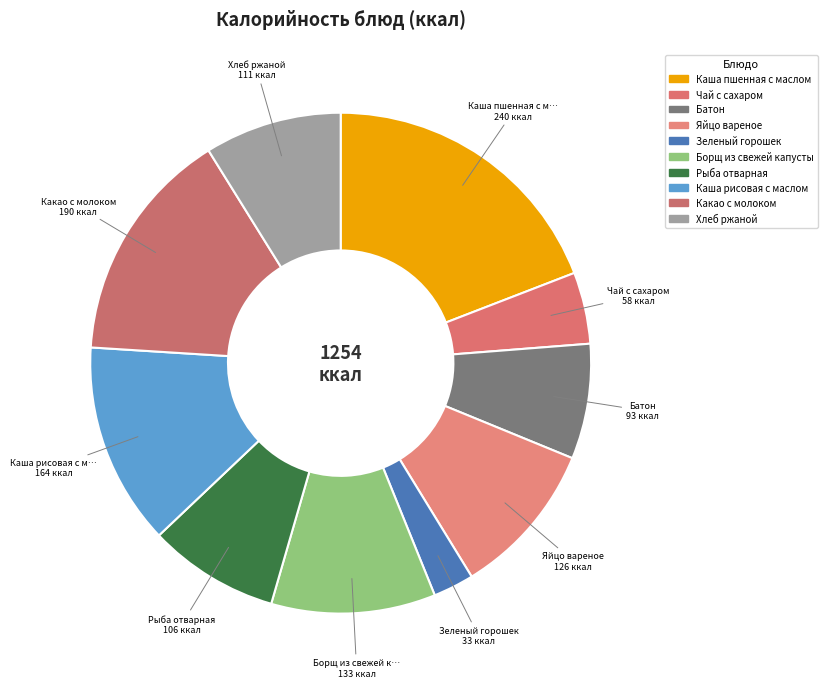

What is the change in value from Рыба отварная to Какао с молоком?

+84.0